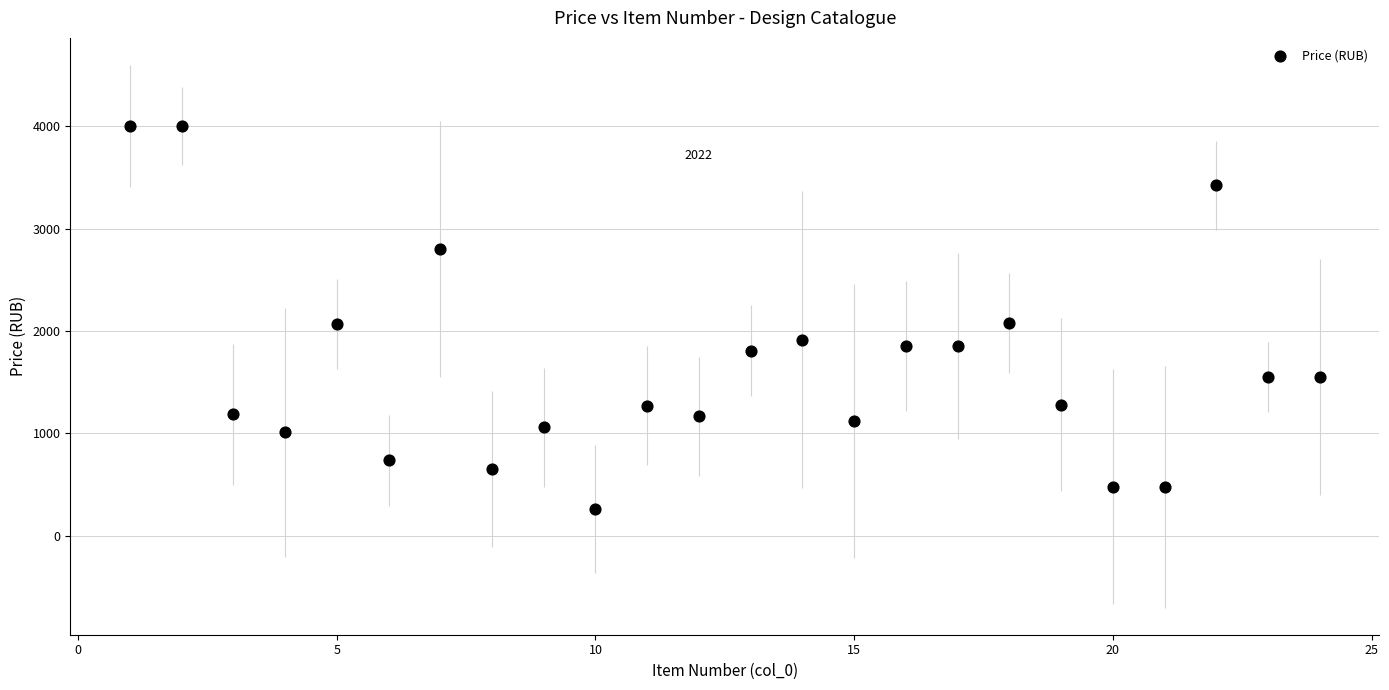

What is the range of Y values (max minus min)?

3734.5